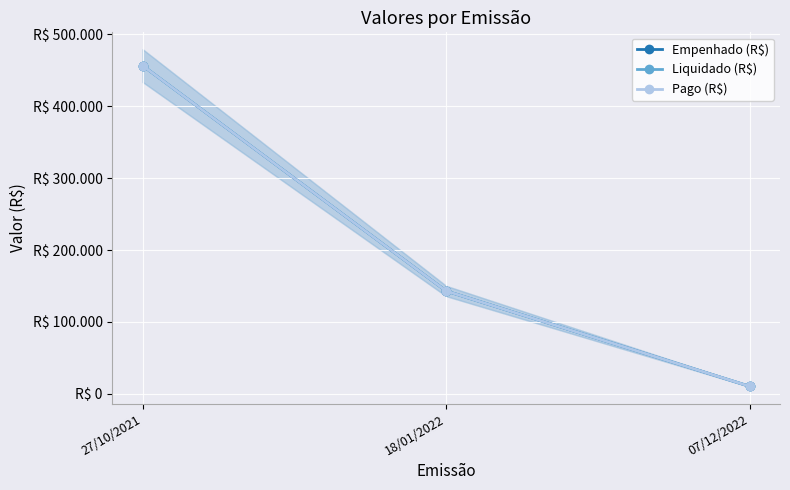

Reading left to right, transcribe all the data shown in this chart.

Empenhado (R$): 27/10/2021=456354.5	18/01/2022=143044.3	07/12/2022=10510.9
Liquidado (R$): 27/10/2021=456354.5	18/01/2022=143044.3	07/12/2022=10510.9
Pago (R$): 27/10/2021=456354.5	18/01/2022=143044.3	07/12/2022=10510.9